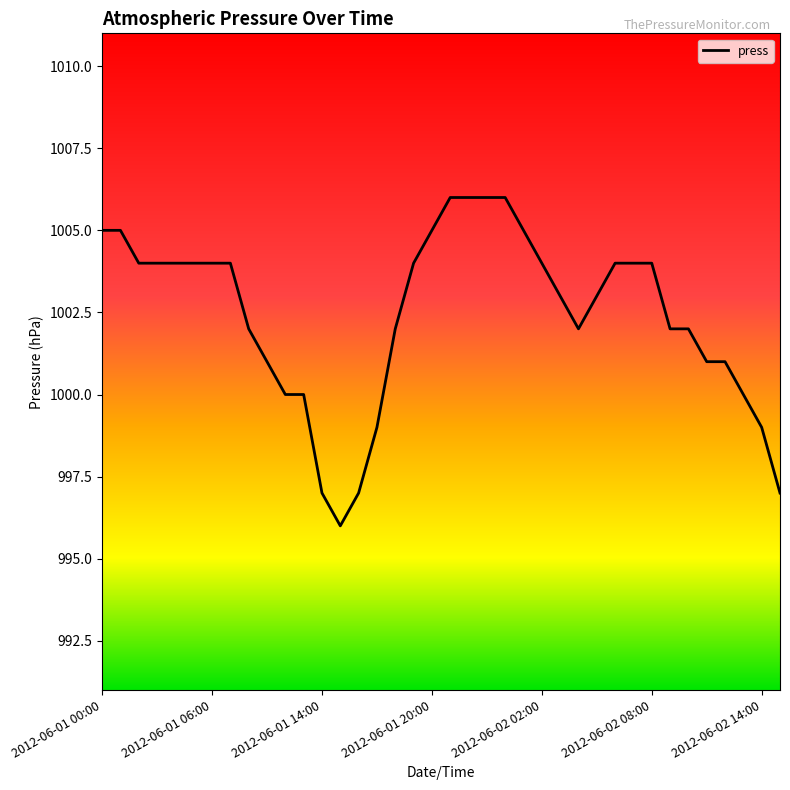

Reading left to right, transcribe all the data shown in this chart.

1005	1005	1004	1004	1004	1004	1004	1004	1002	1001	1000	1000	997	996	997	999	1002	1004	1005	1006	1006	1006	1006	1005	1004	1003	1002	1003	1004	1004	1004	1002	1002	1001	1001	1000	999	997